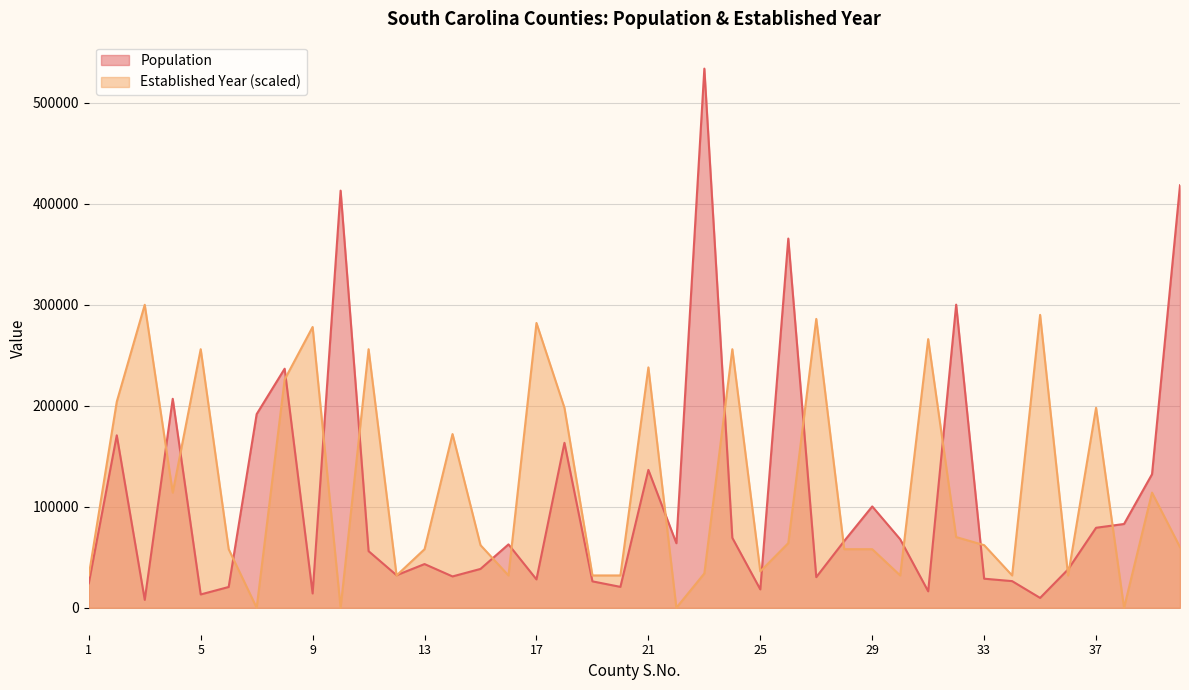

Does the chart display data point markers on the line(s)?

No